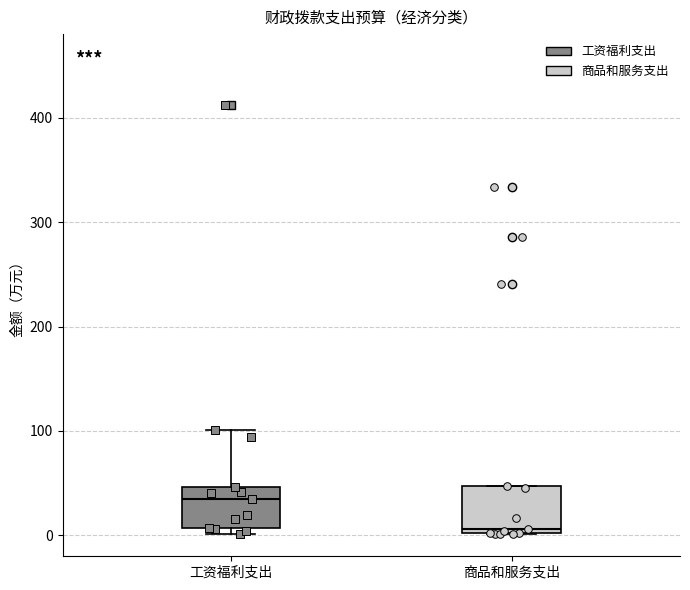

Where is the lower edge of the box for 商品和服务支出 on the y-axis? The values are not printed on the chart, so give them approximately, as read against the axis.

0